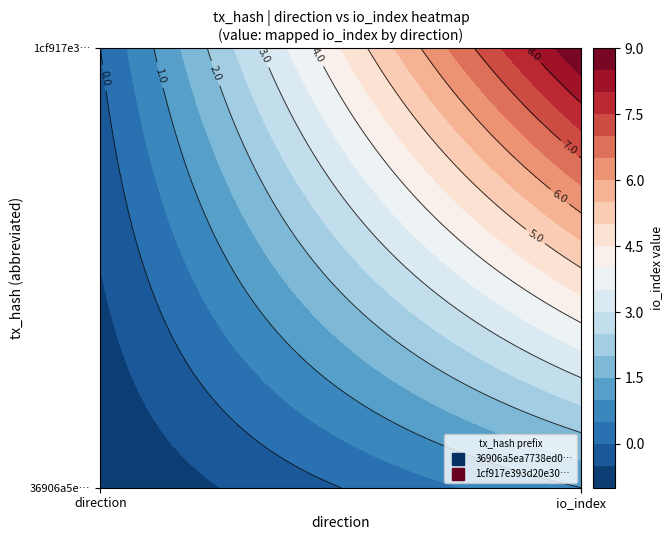

Rank the series by their maximum value, from highest to lowest.

1cf917e393d20e30971891c722941c67d3954b6, 36906a5ea7738ed01a6a0e8105f953972f213e4